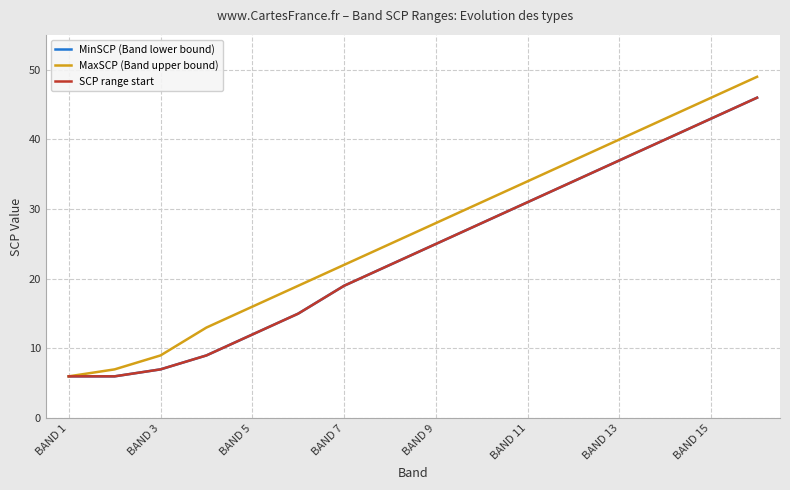

Does the chart have visible grid lines?

Yes